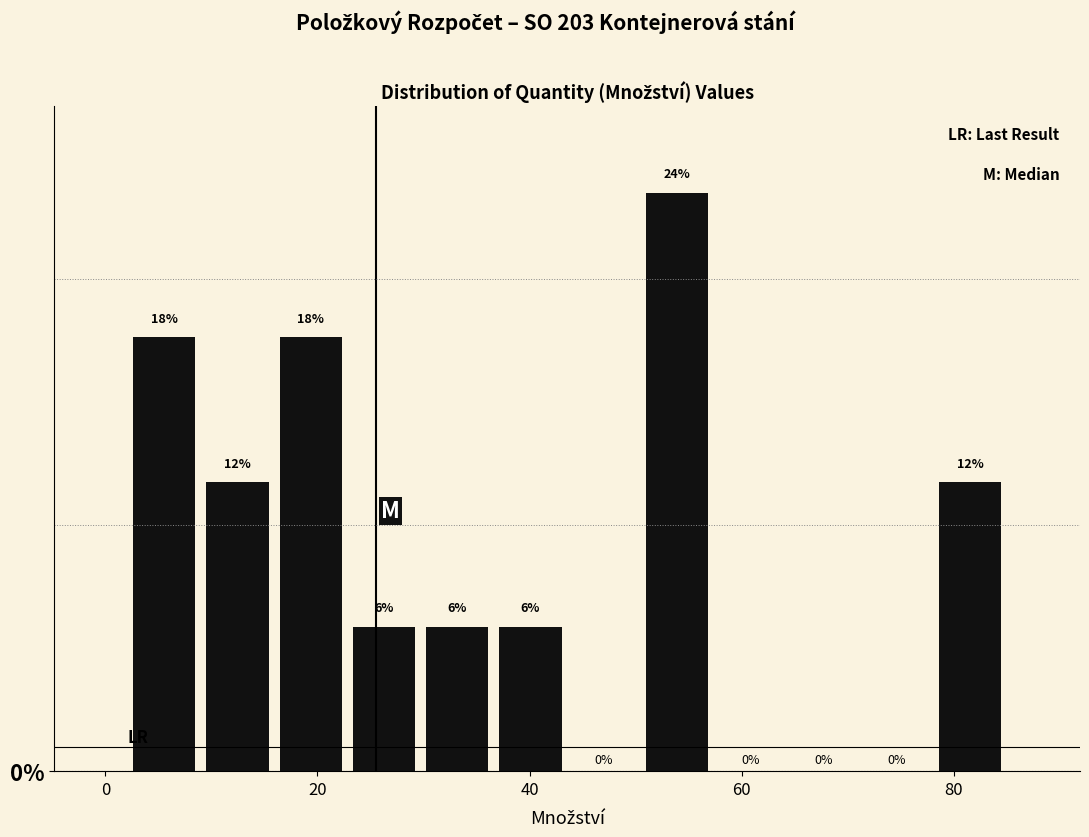

Read against the x-axis, roughly where is the centre of the tallest bar?

54